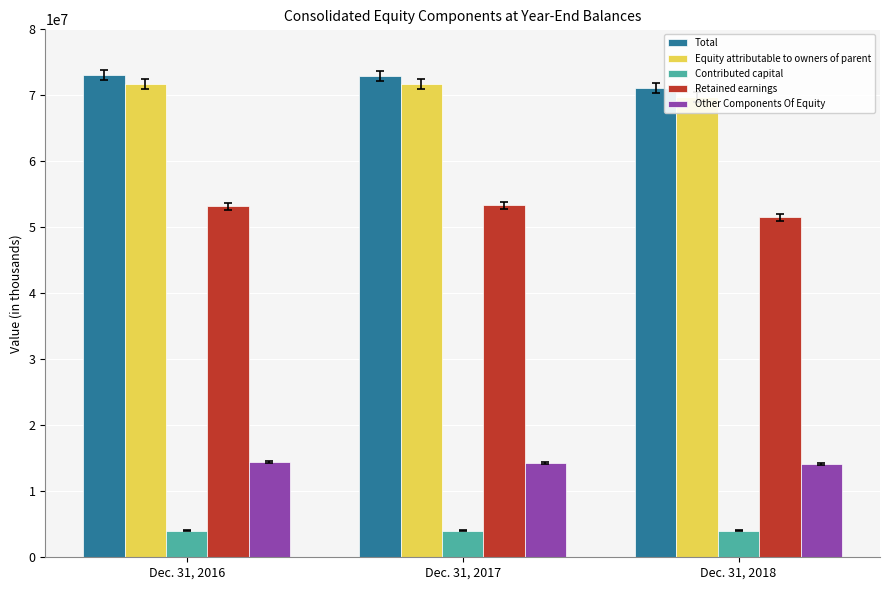

What is the value of the Equity attributable to owners of parent bar at the 3rd from the left?

69743925